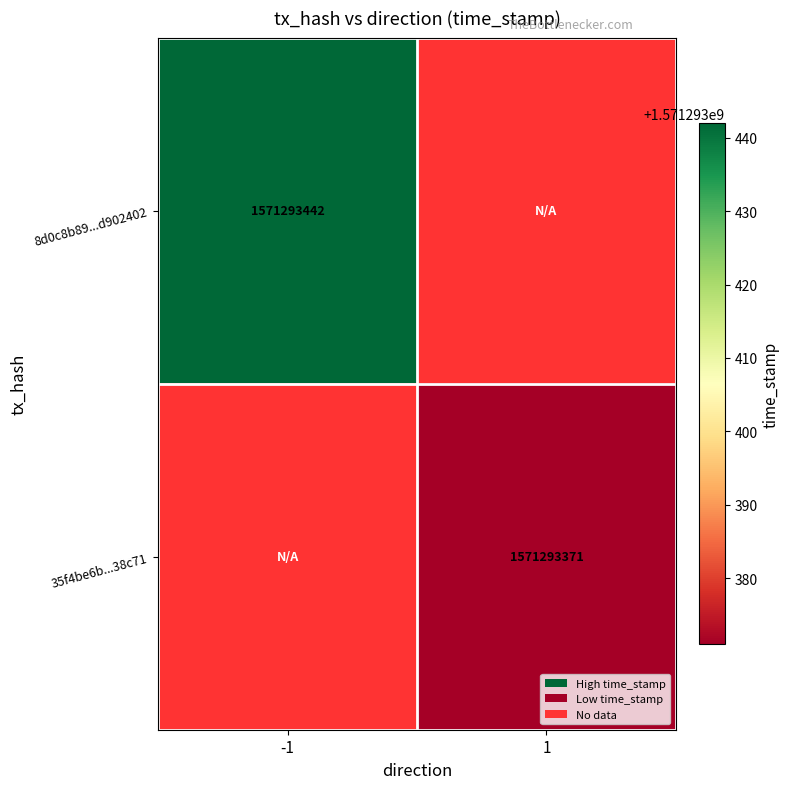

Which category has the lowest value across all series?

1